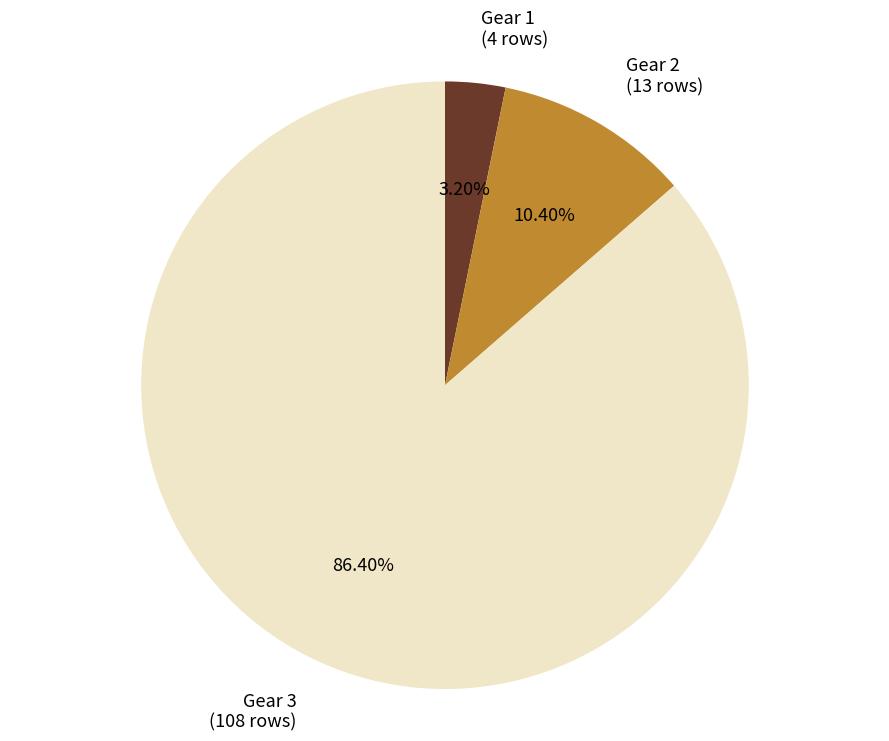

How many slices are in this pie chart?

3